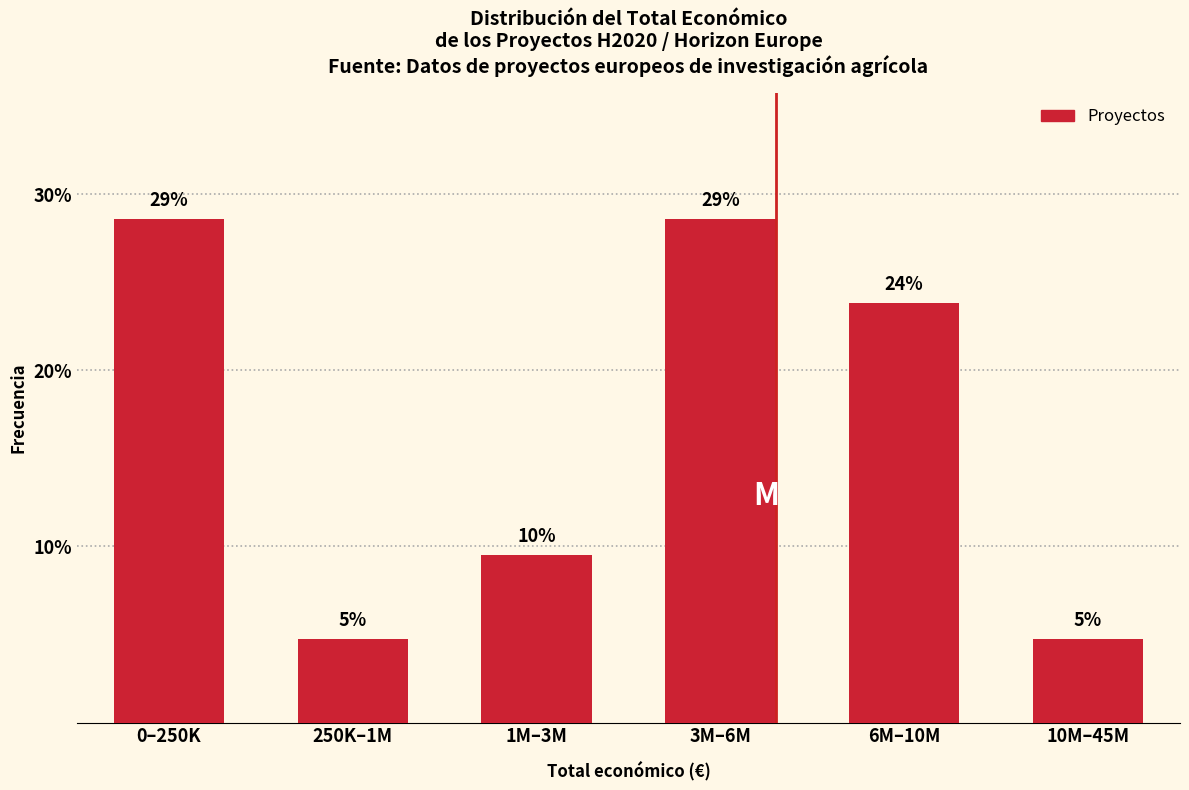

How many bars are there in total?

6